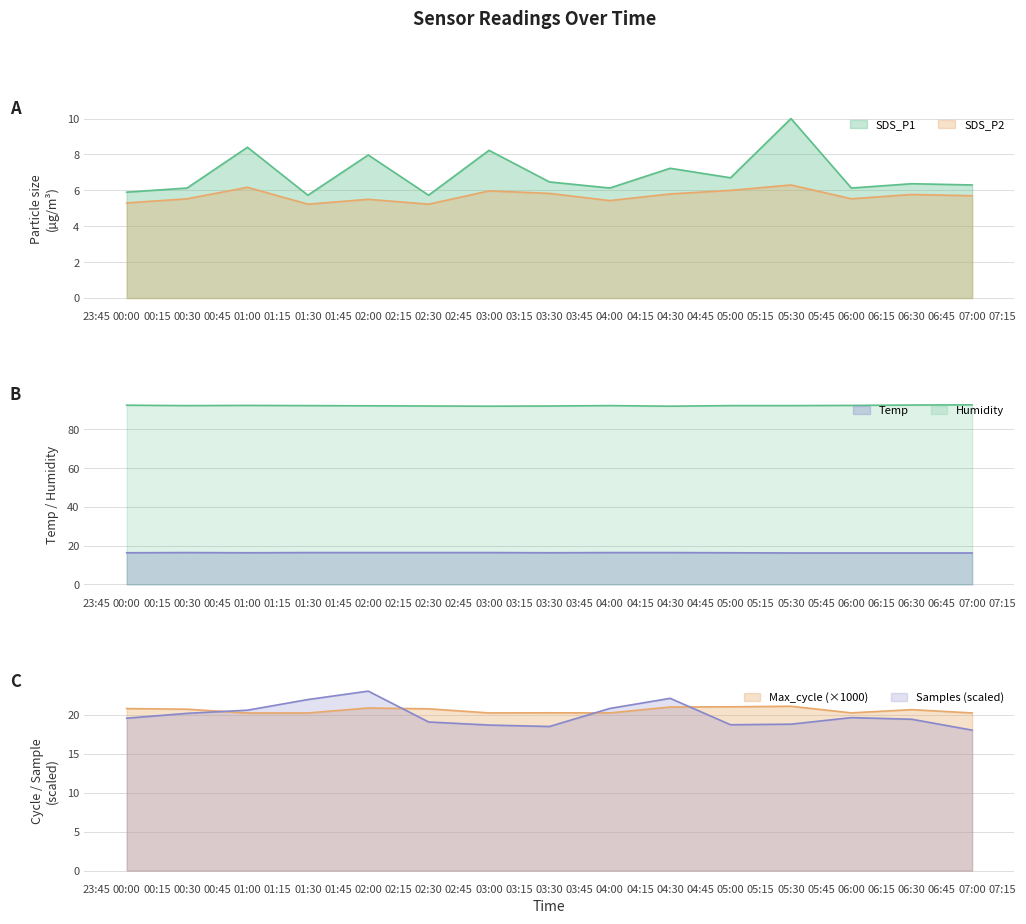

Which series changed the most between 06:00 and 06:30?

Max_cycle